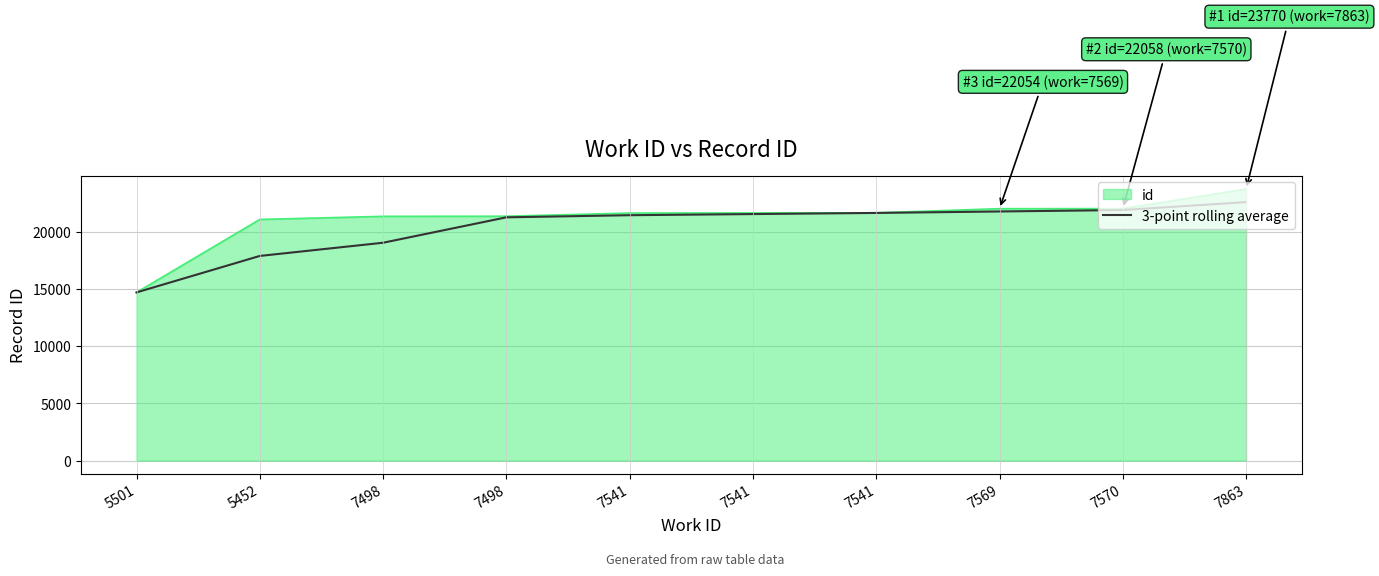

What are all the series names shown in the legend?

id, 3-point rolling average